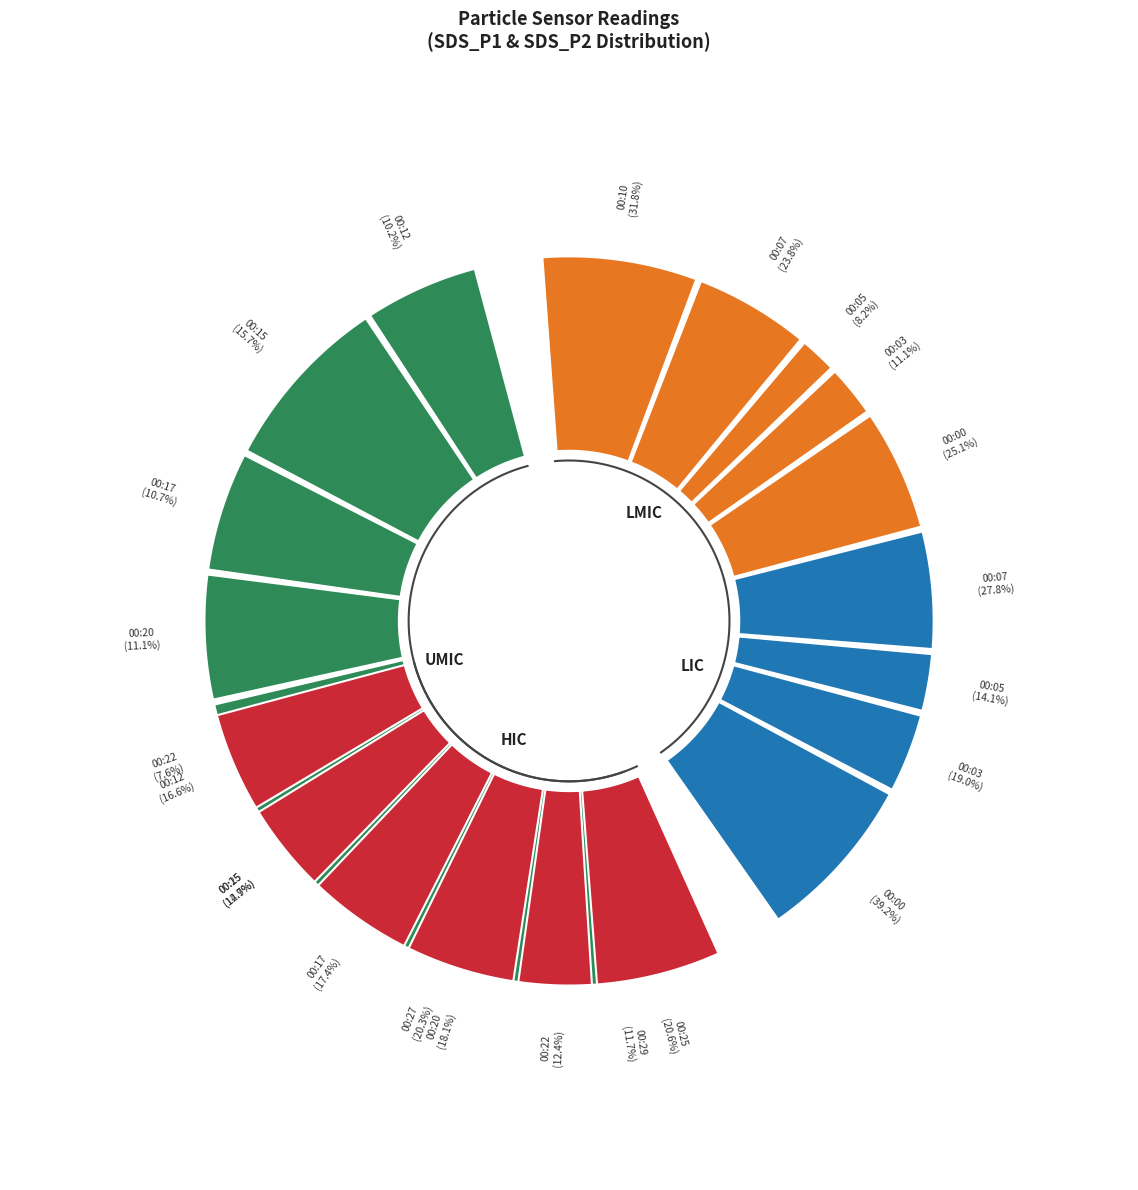

Is it true that 00:27 is 5% of the pie?

True